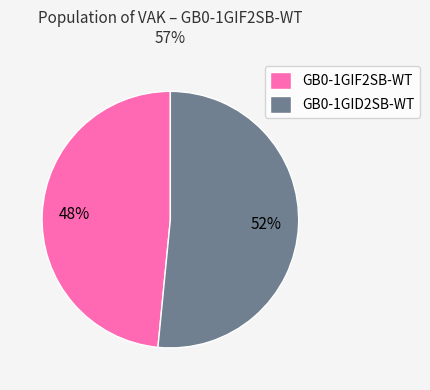

True or false: GB0-1GID2SB-WT accounts for 52% of the total.

True